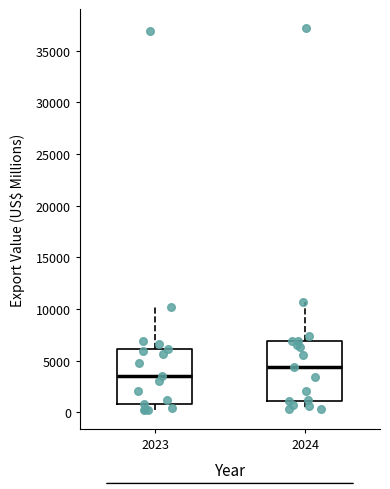

Reading left to right, read every box against the y-axis: the position of its median line, the range the box covers, and the ends of its whiskers. The values are not printed on the chart, so give them approximately, as read against the axis.

2023: median 3500, box 1000 to 6000, whiskers 0 to 10000
2024: median 4500, box 1000 to 7000, whiskers 500 to 10500